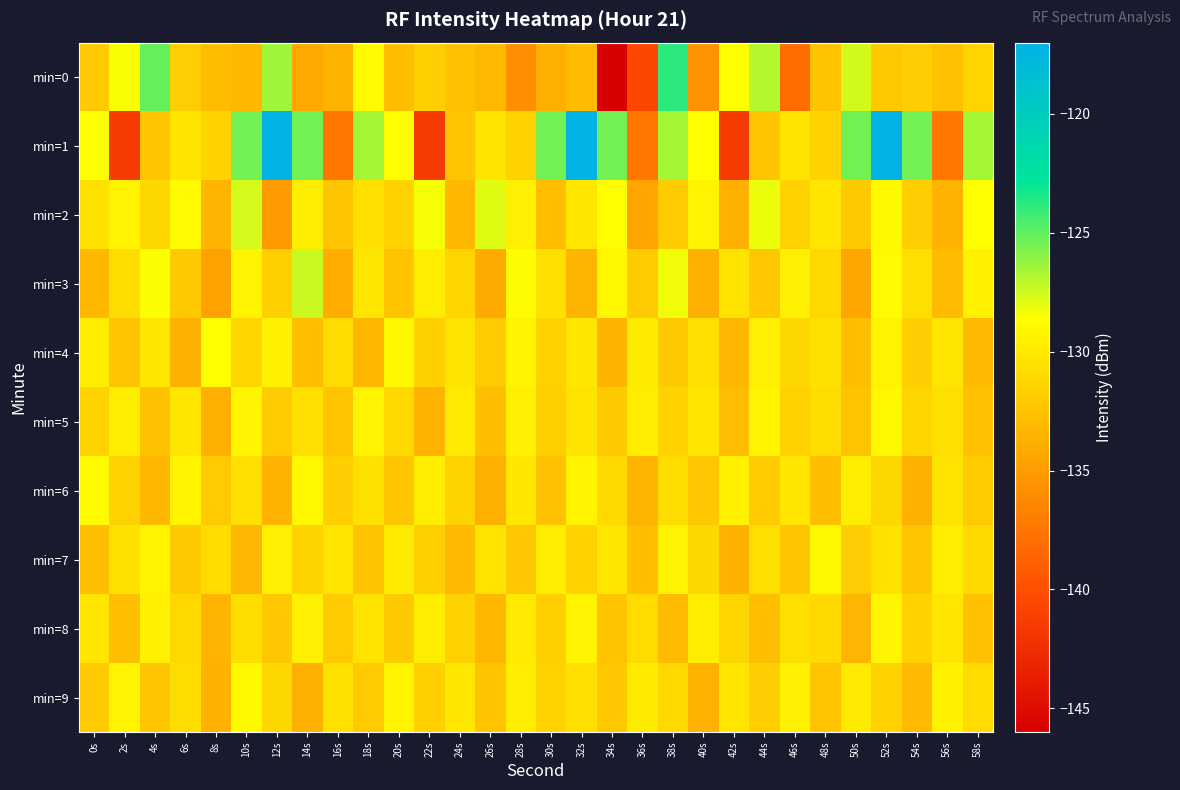

List the series in order of their peak value, lowest first.

min=8, min=5, min=7, min=9, min=6, min=4, min=2, min=3, min=0, min=1